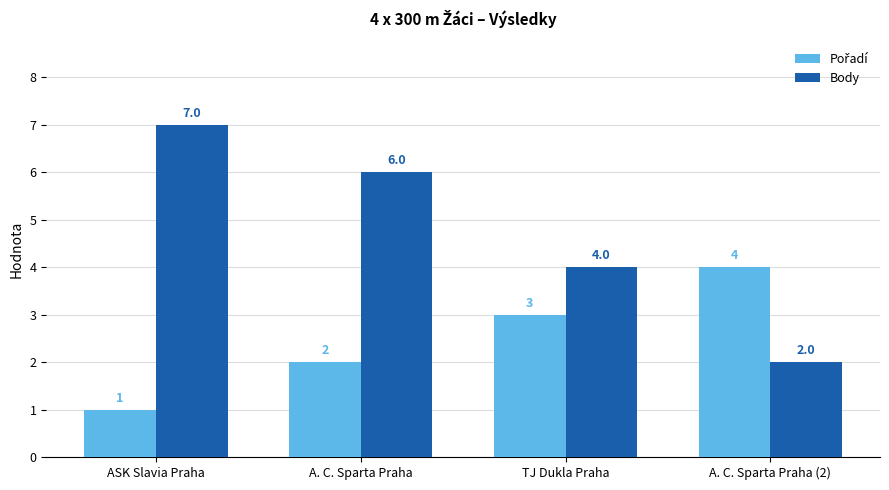

The value of Body at ASK Slavia Praha is 2. True or false?

False